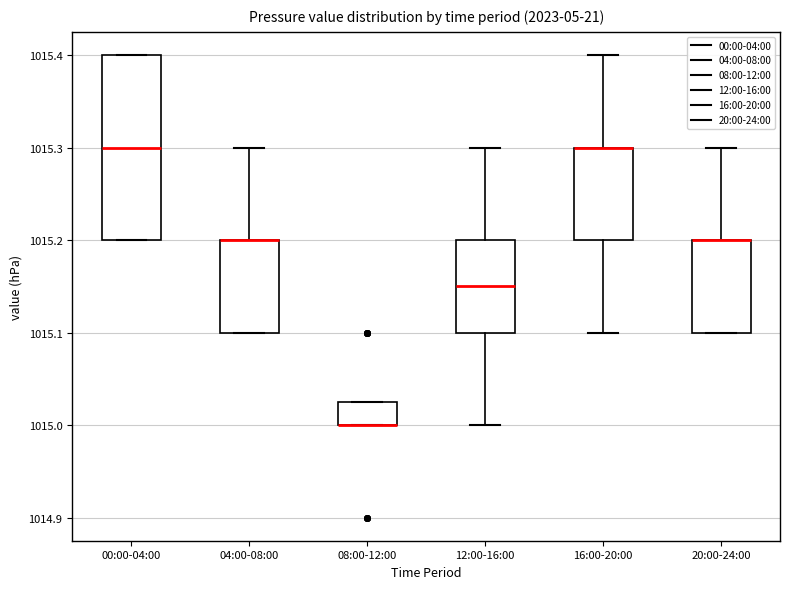

Comparing the boxes themselves (not the whiskers), which one is the tallest?

00:00-04:00